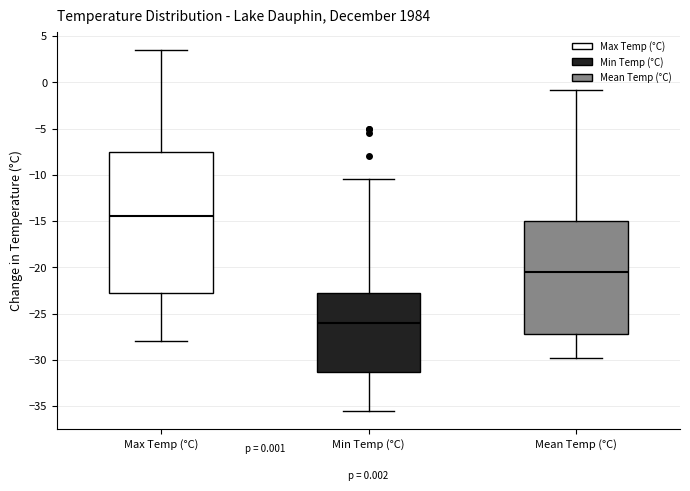

Which box is the tallest, from its lower edge to its upper edge?

Max Temp (°C)